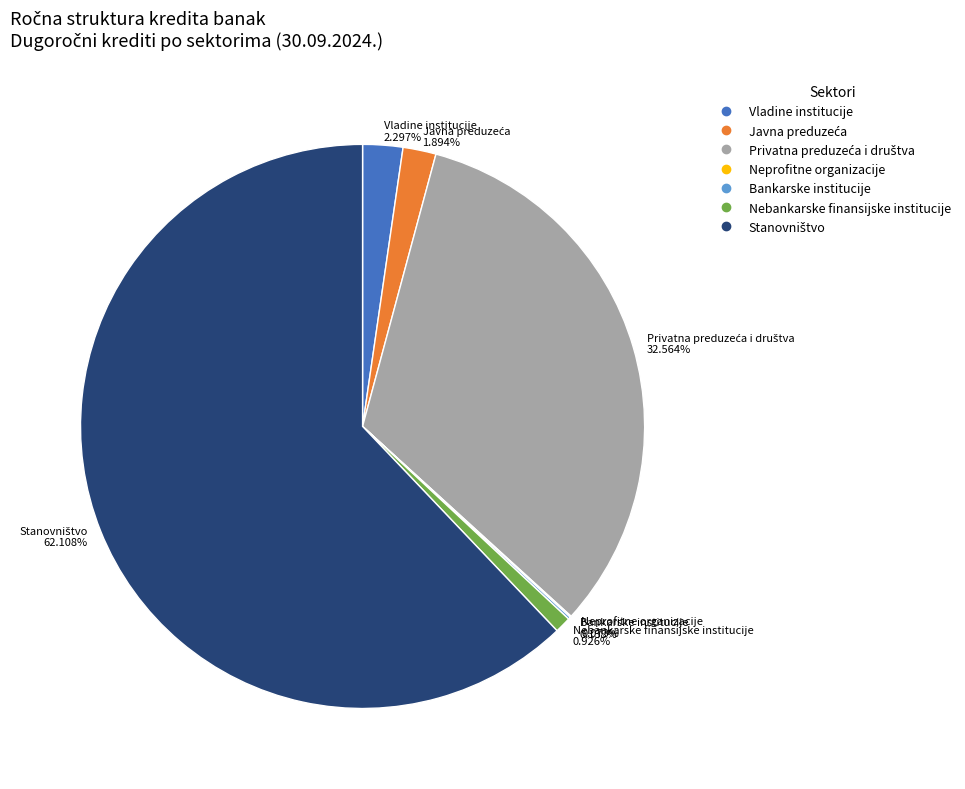

Which category has the smallest portion of the pie?

Neprofitne organizacije